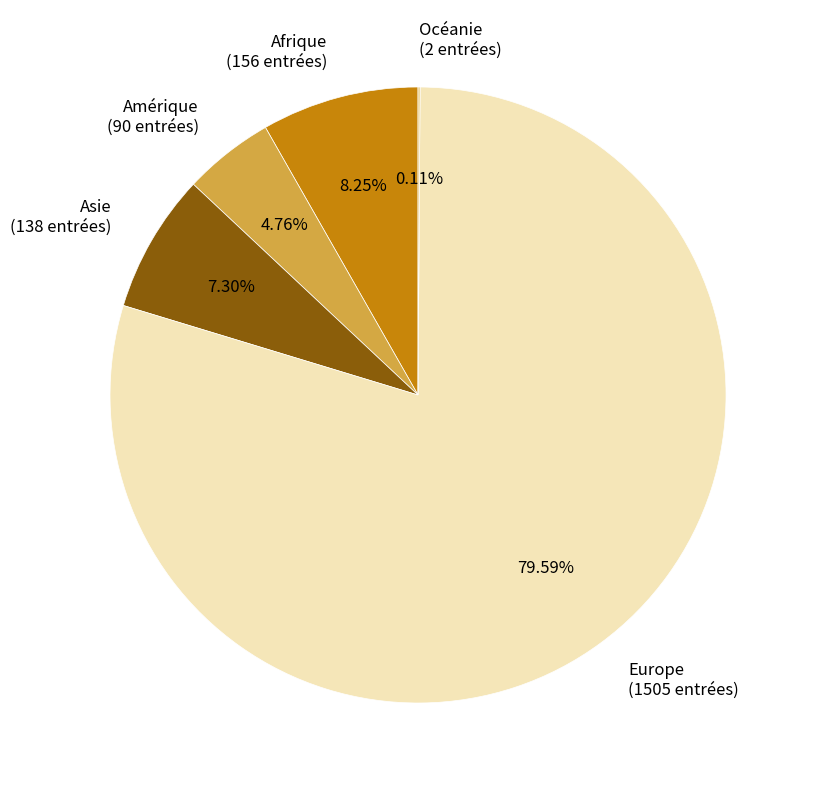

Does any single category account for the majority?

Yes